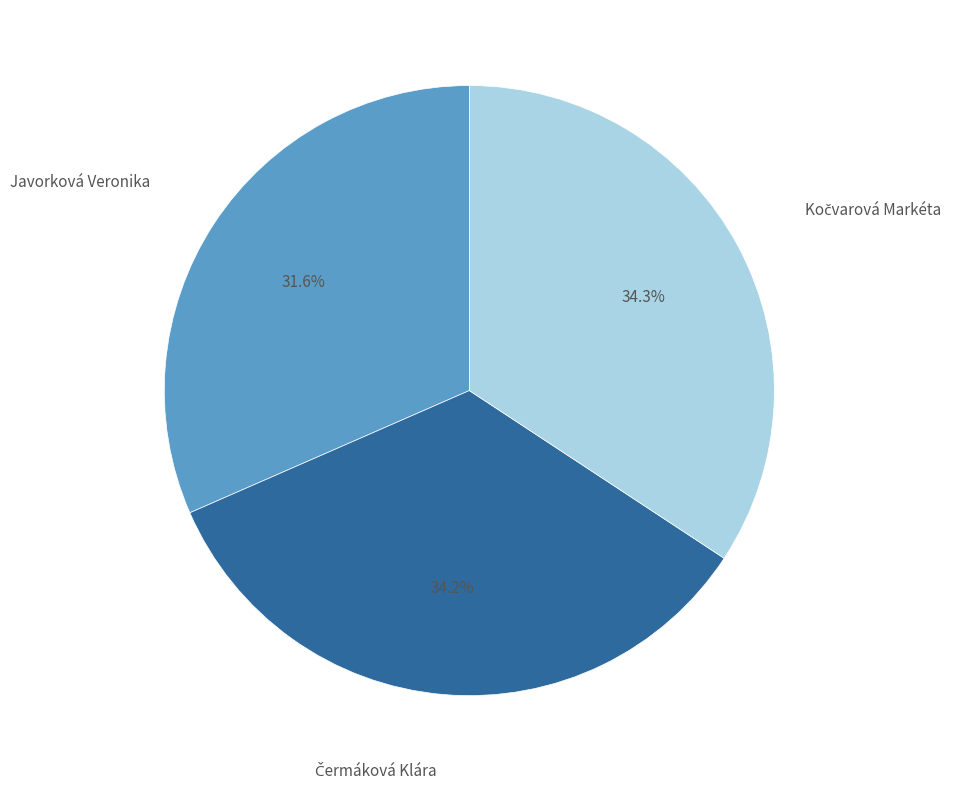

Does any single category account for the majority?

No